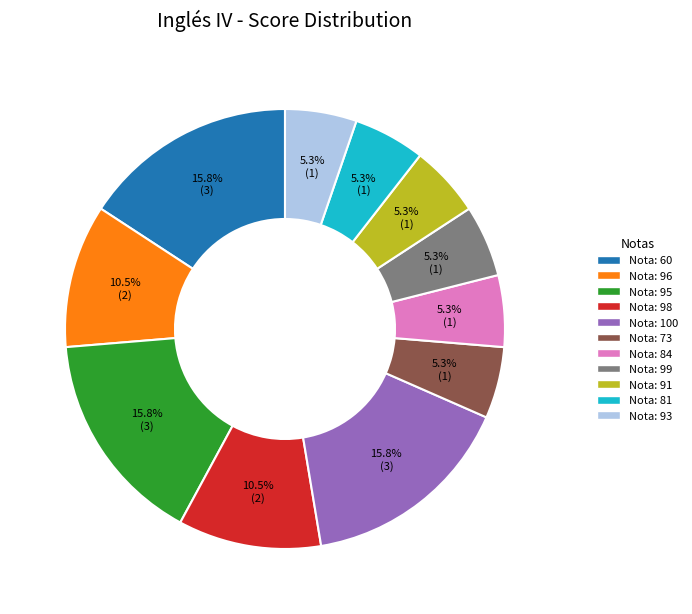

How many slices are in this pie chart?

11